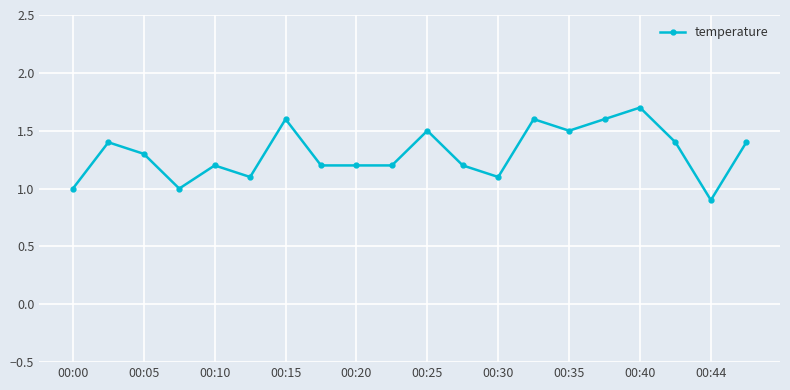

True or false: there are more than 1 points higher than both neighbors.

True